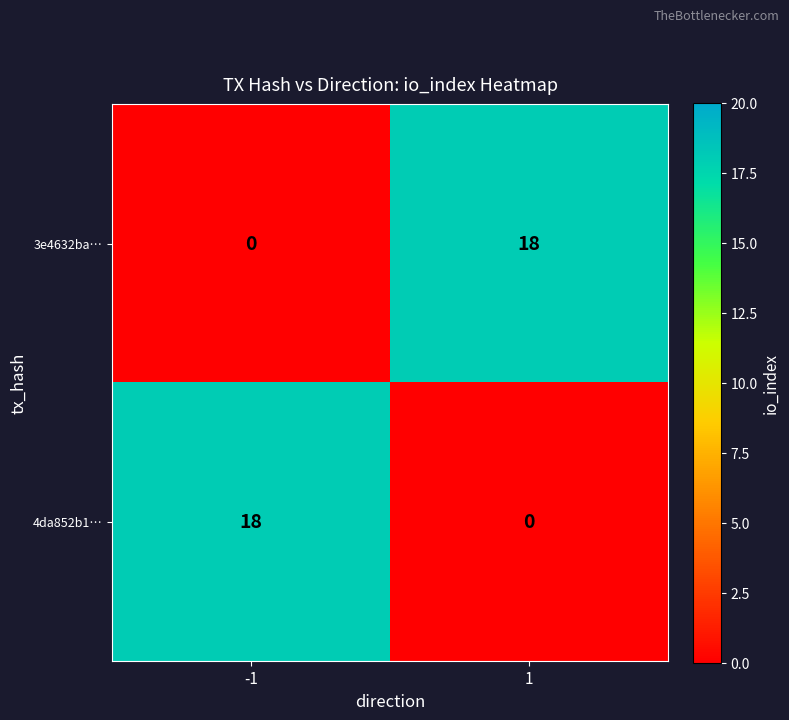

What is the spread (max minus min) of values at -1?

18